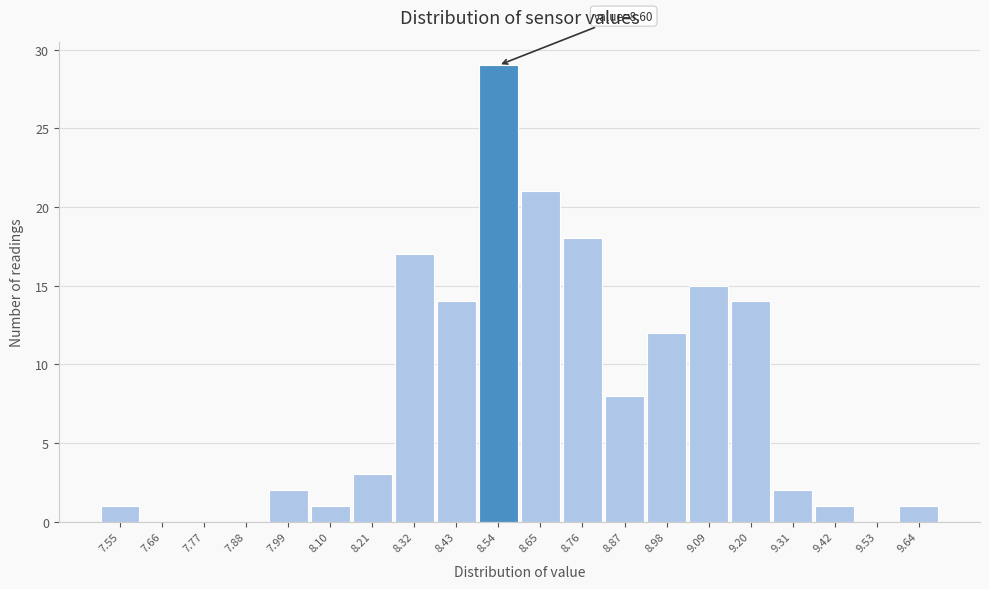

Reading left to right, extract all data points from this chart.

7.55=1	7.66=0	7.77=0	7.88=0	7.99=2	8.10=1	8.21=3	8.32=17	8.43=14	8.54=29	8.65=21	8.76=18	8.87=8	8.98=12	9.09=15	9.20=14	9.31=2	9.42=1	9.53=0	9.64=1